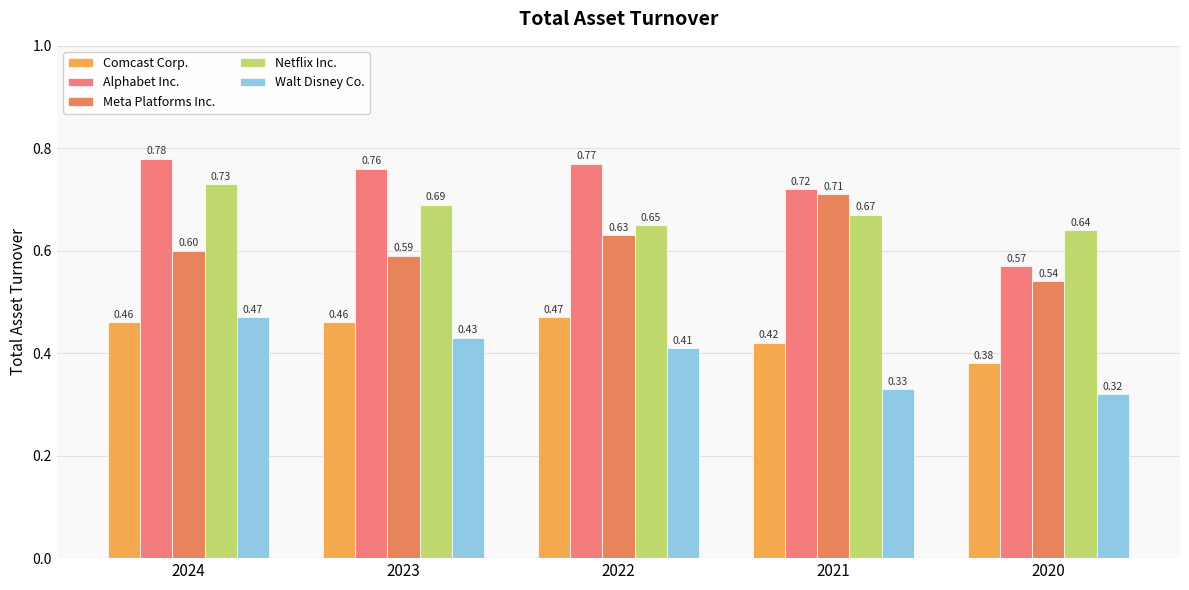

Are the bars horizontal?

No